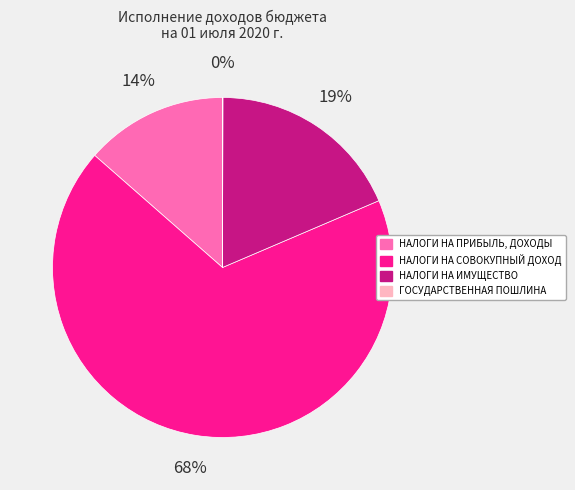

Which slice is the largest?

НАЛОГИ НА СОВОКУПНЫЙ ДОХОД